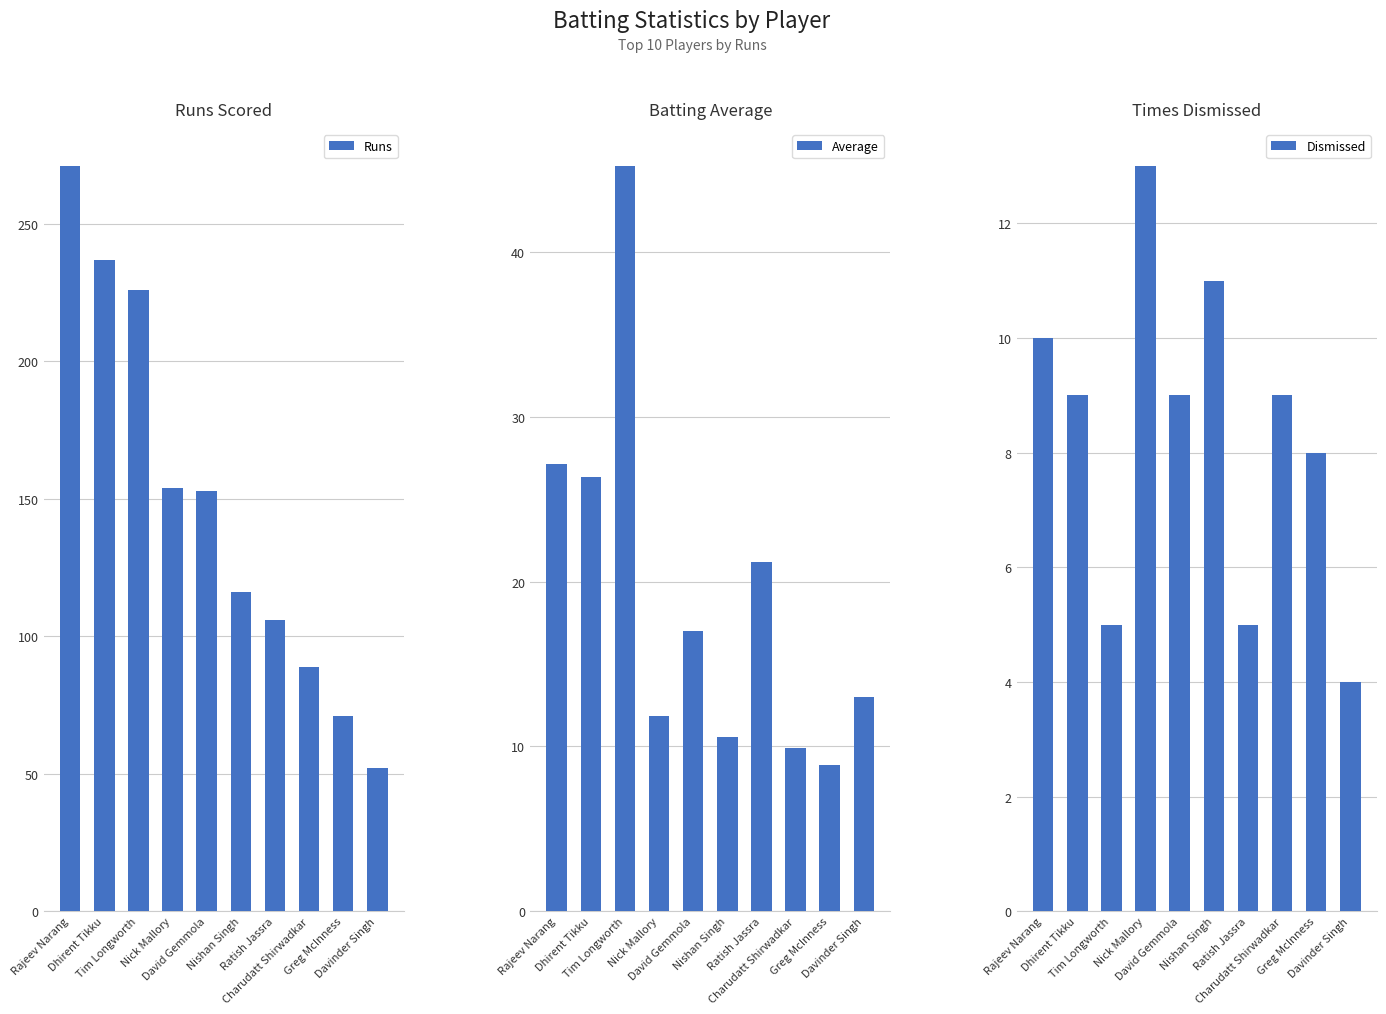

Which series changed the most between Nick Mallory and Charudatt Shirwadkar?

Runs